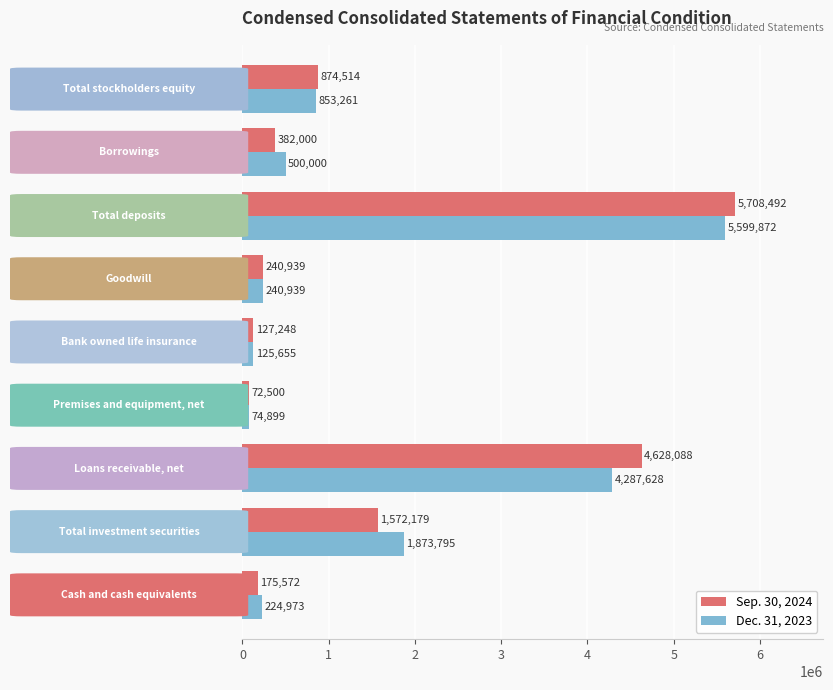

What is the minimum value shown in the chart?

72500